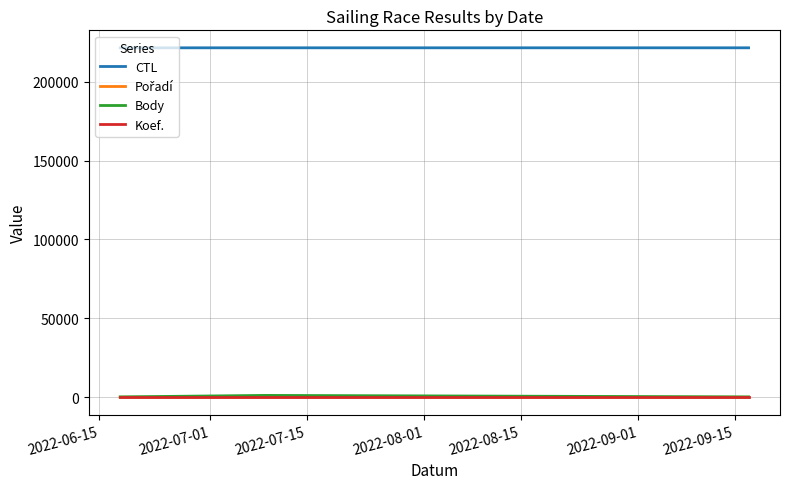

Which series has the largest total across all categories?

CTL